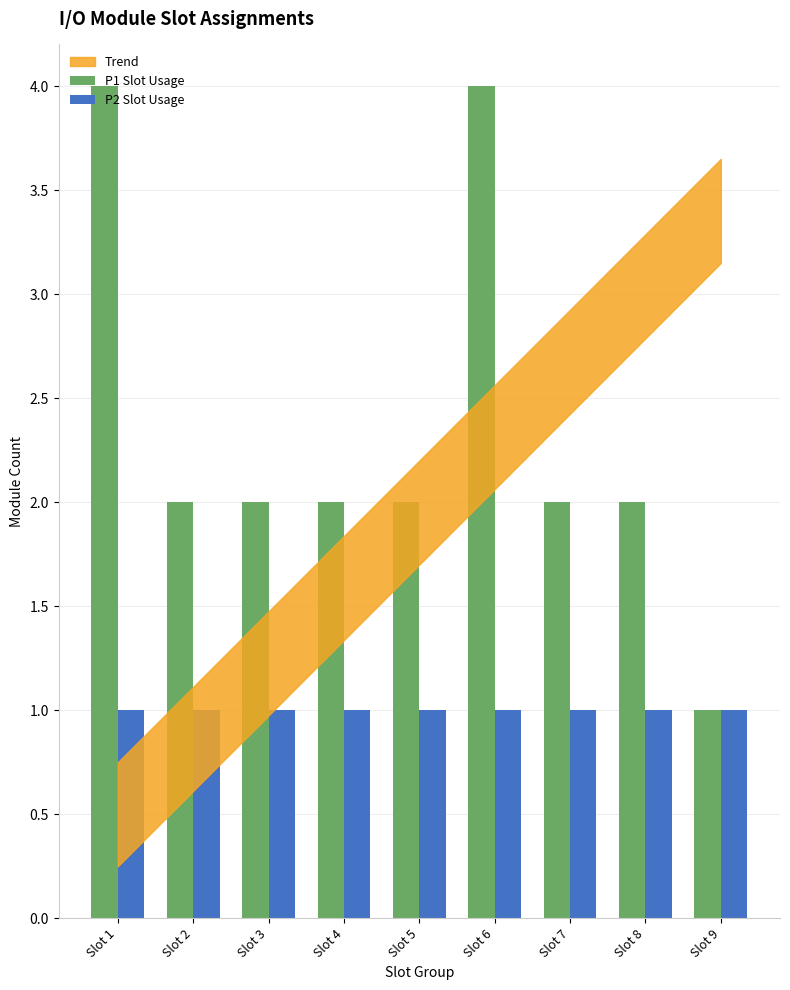

What is the value of the P1 Slot Usage bar at the 8th from the left?

2